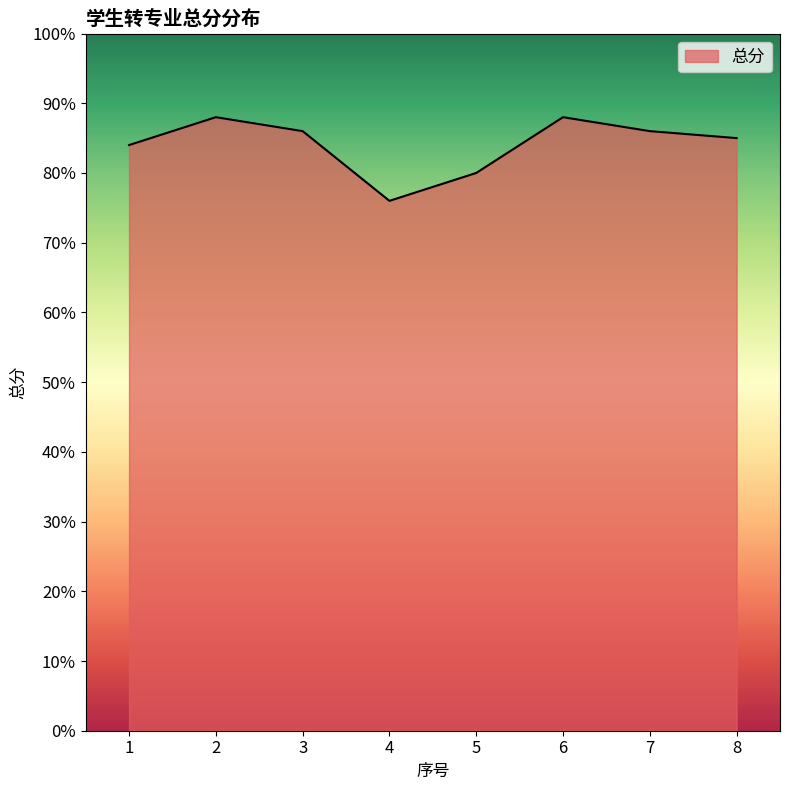

How many interior local valleys (lower than both neighbors) does the data have?

1